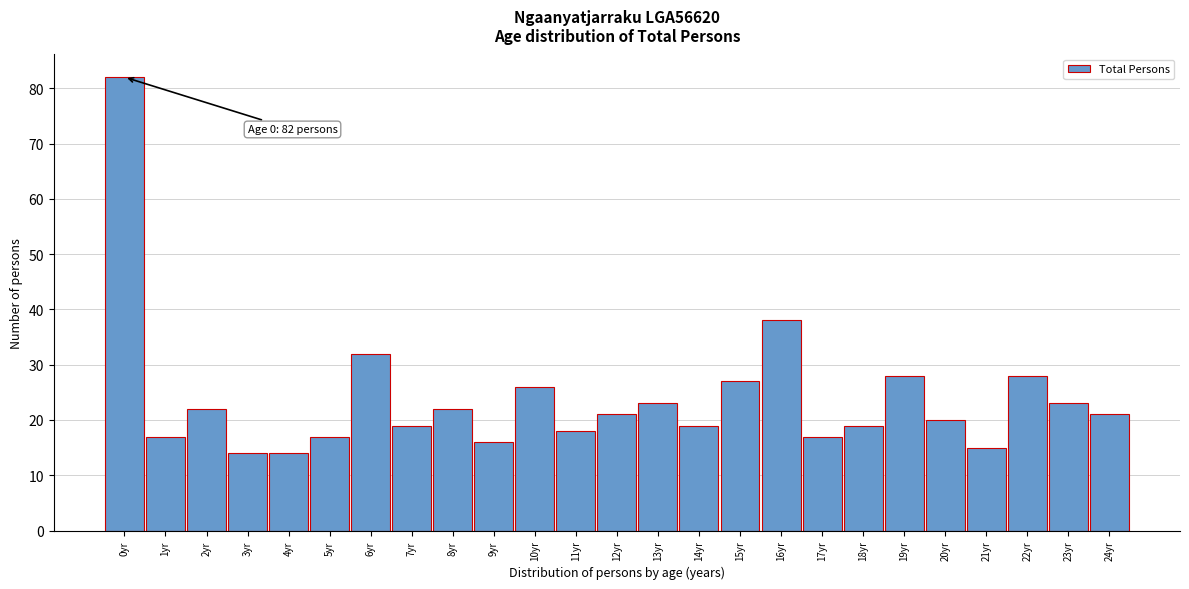

Reading right to left, transcribe all the data shown in this chart.

24yr=21	23yr=23	22yr=28	21yr=15	20yr=20	19yr=28	18yr=19	17yr=17	16yr=38	15yr=27	14yr=19	13yr=23	12yr=21	11yr=18	10yr=26	9yr=16	8yr=22	7yr=19	6yr=32	5yr=17	4yr=14	3yr=14	2yr=22	1yr=17	0yr=82